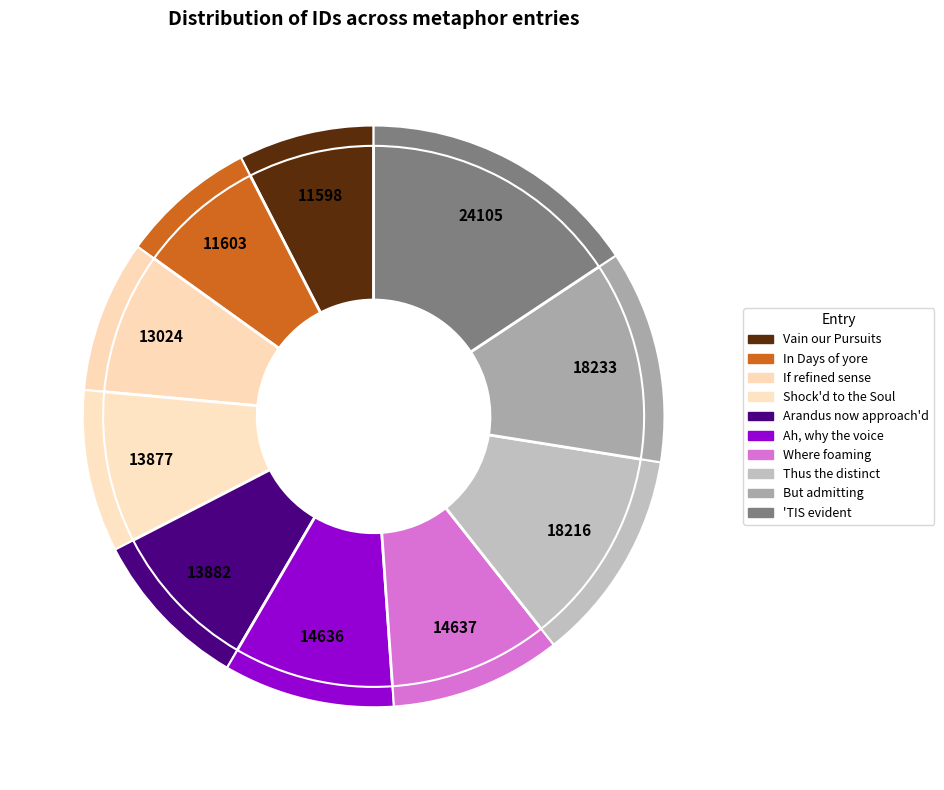

Is the sum of Vain our Pursuits and Shock'd to the Soul greater than half?

No